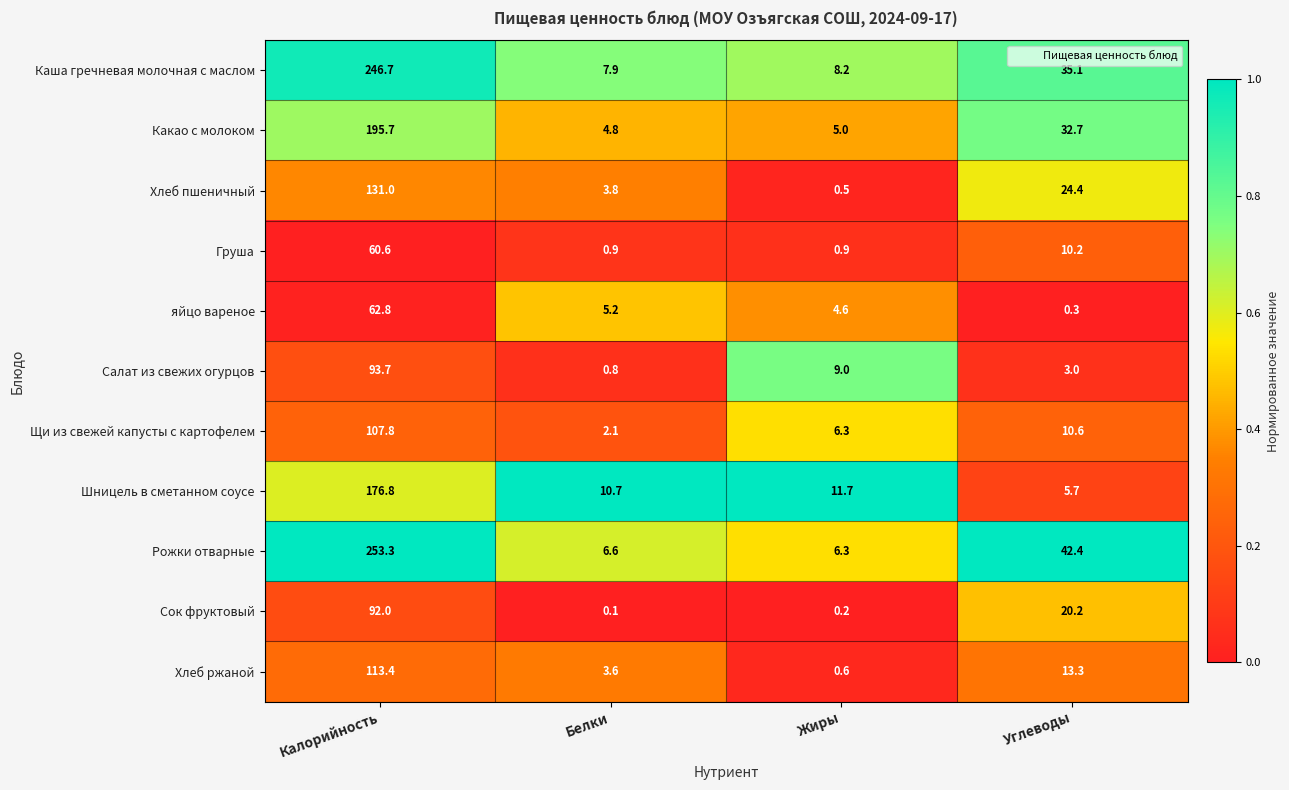

What is the difference between the highest and lowest values at Жиры?

11.5